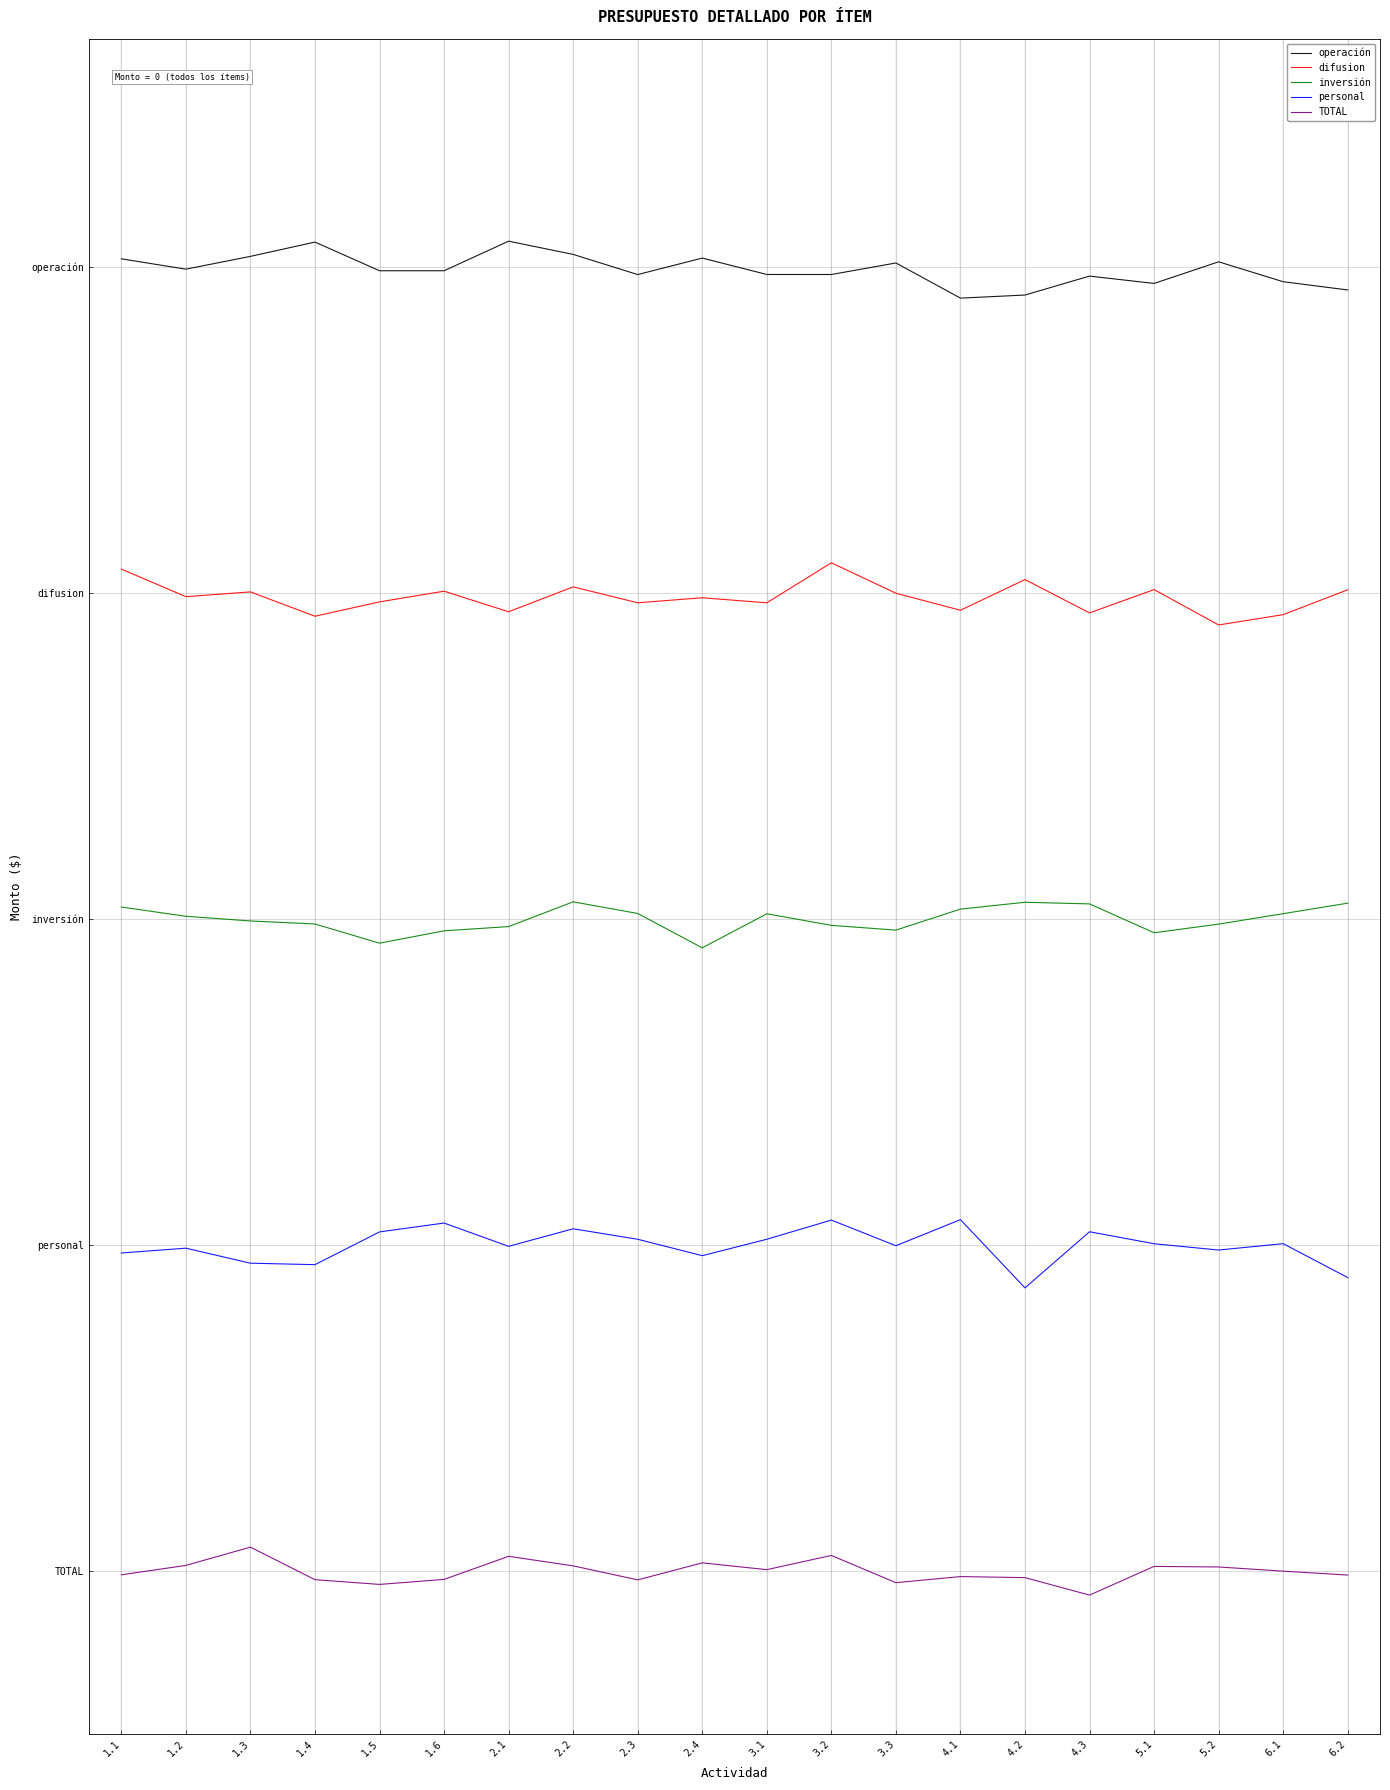

Does the chart have visible grid lines?

Yes